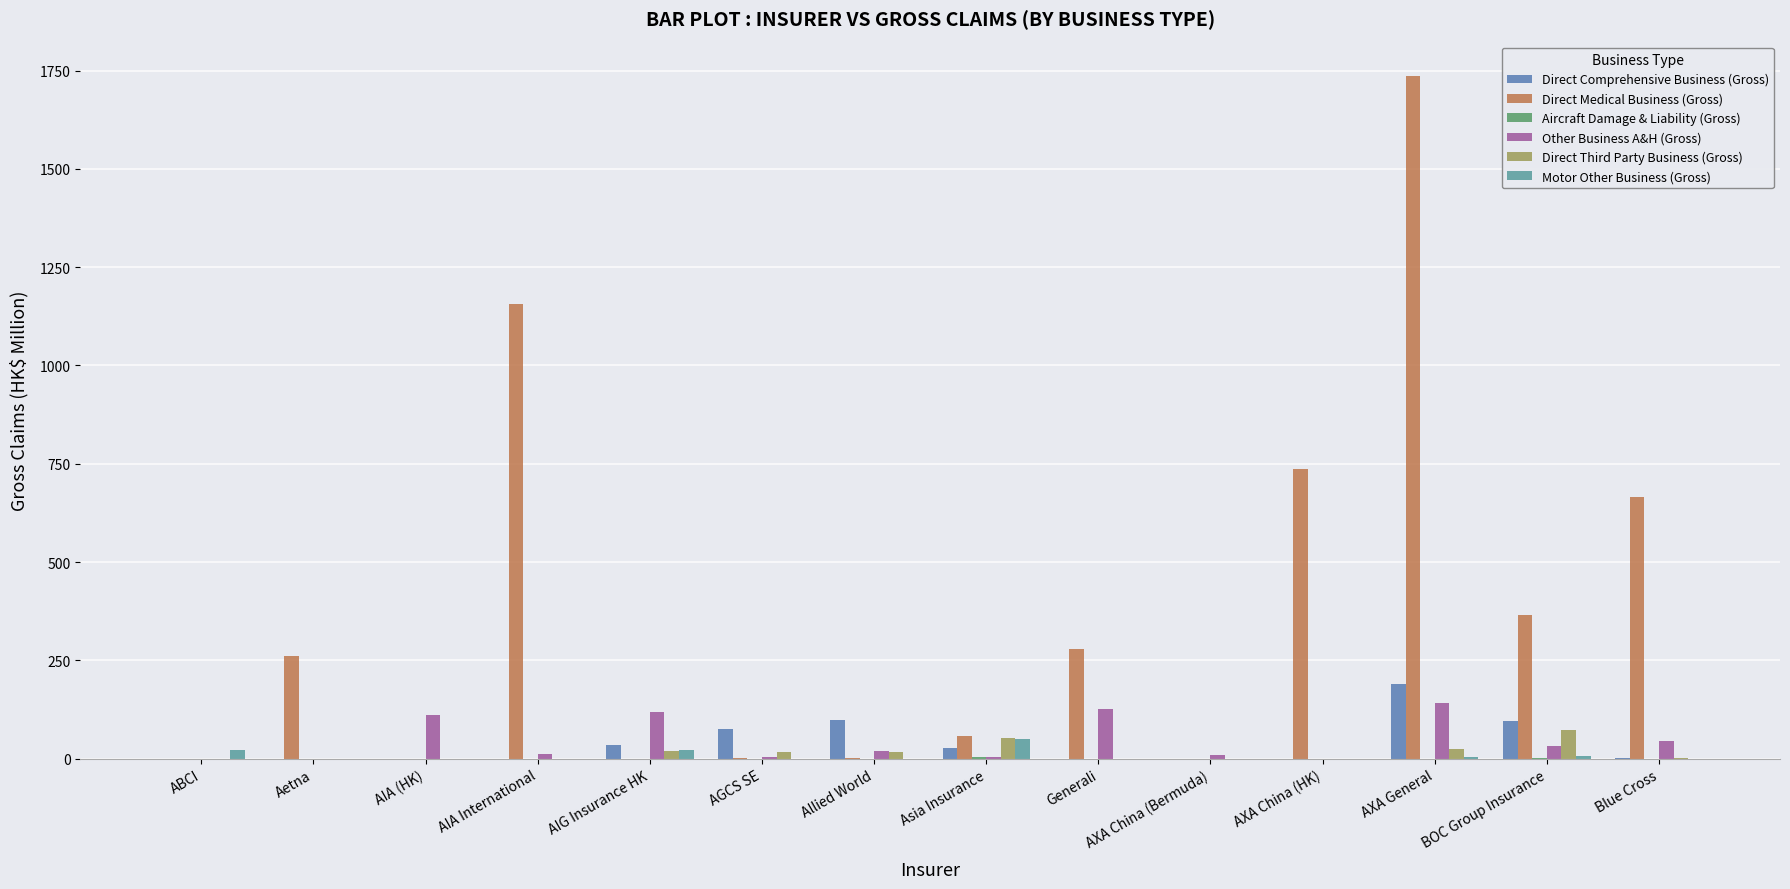

Which label corresponds to the smallest value in the chart?

Allied World